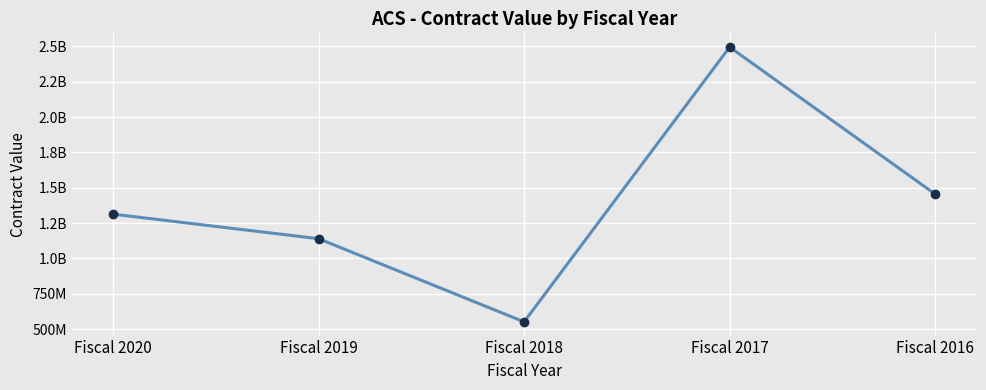

Reading left to right, what are all the values shown in this chart?

1313306048.0	1139769690.2	551855613.1	2494572315.3	1454575272.6